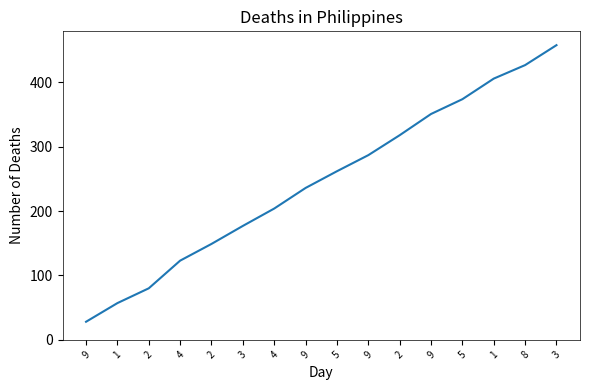

List the labels in order of value, largest first.

3, 8, 1, 5, 9, 2, 9, 5, 9, 4, 3, 2, 4, 2, 1, 9